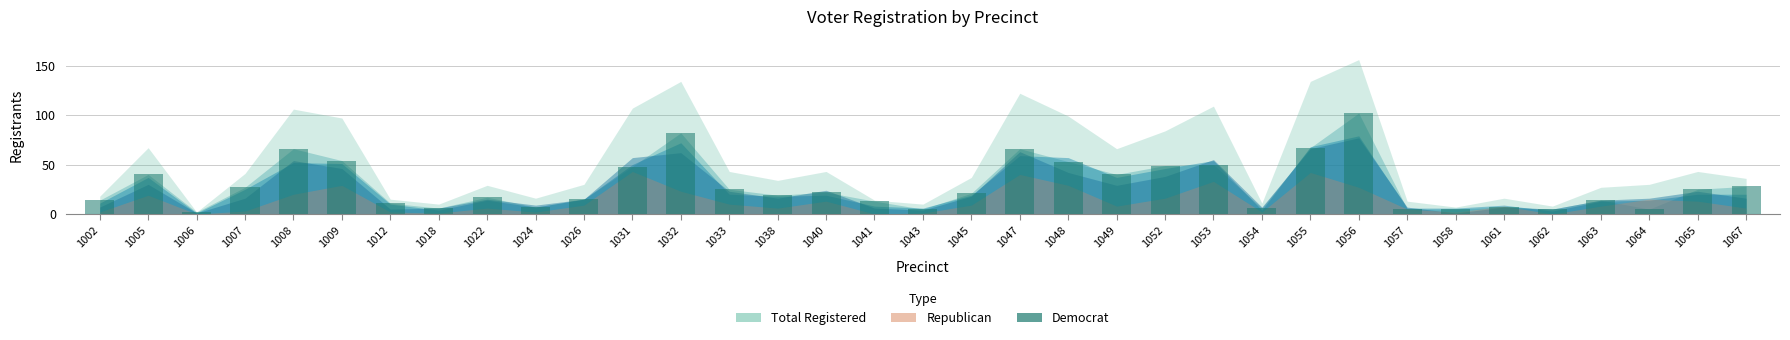

What is the value of the 31st bar from the left?

5